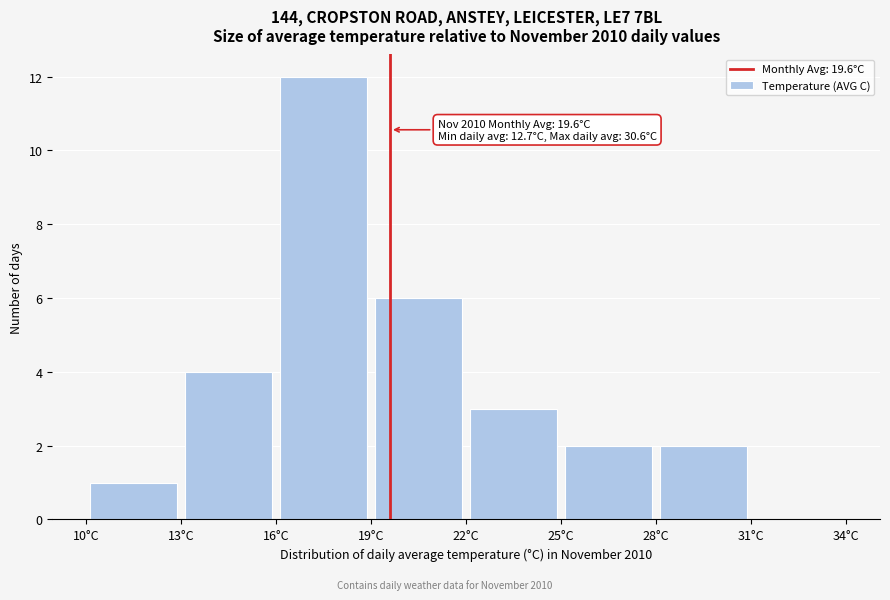

Which range on the x-axis has the tallest bar?

16 to 19